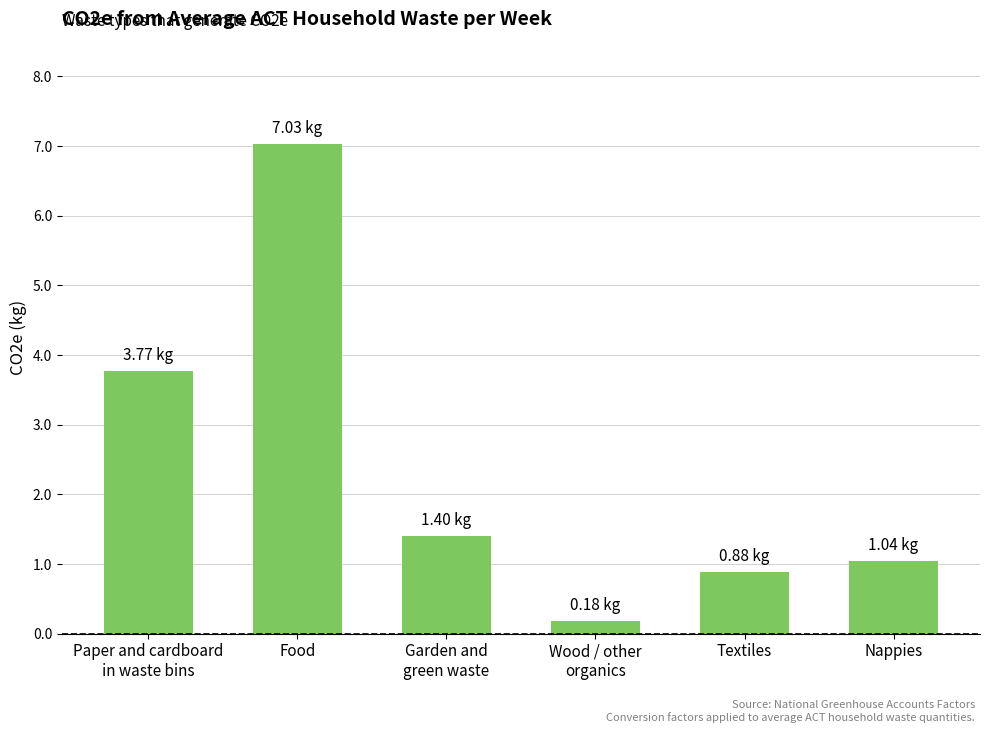

What is the label of the 5th bar from the left?

Textiles